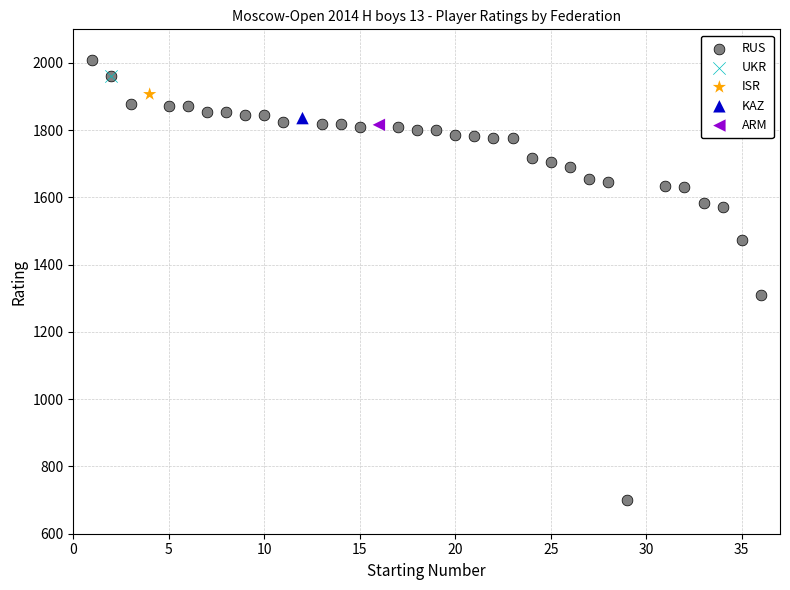

What are all the series names shown in the legend?

RUS, UKR, ISR, KAZ, ARM